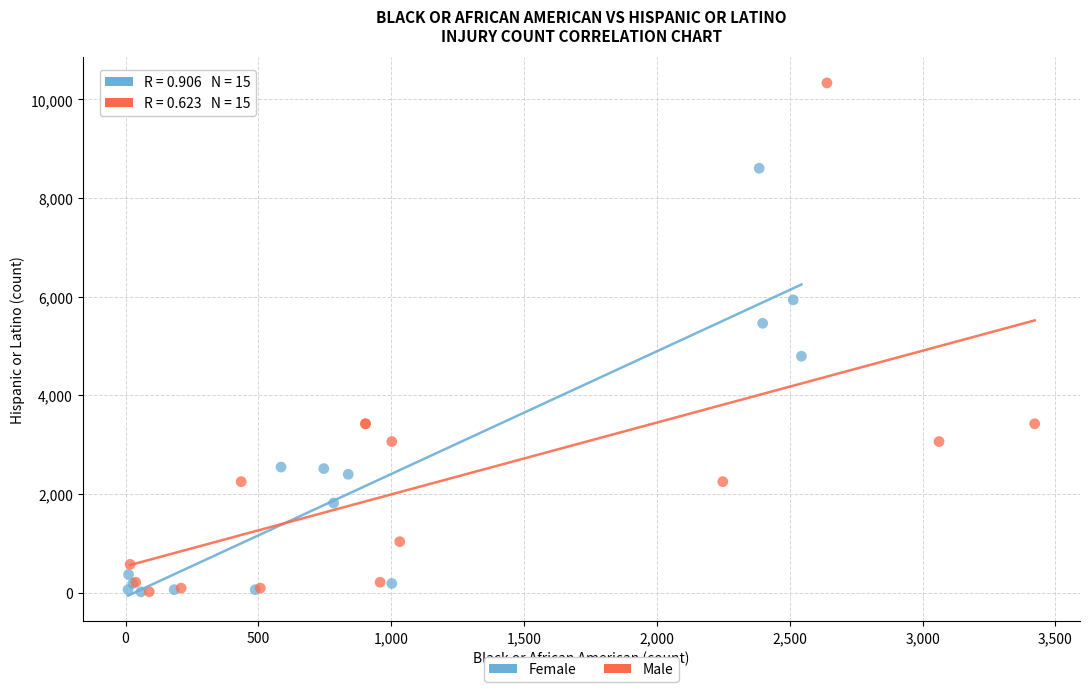

Which series reaches the maximum Y coordinate?

Male